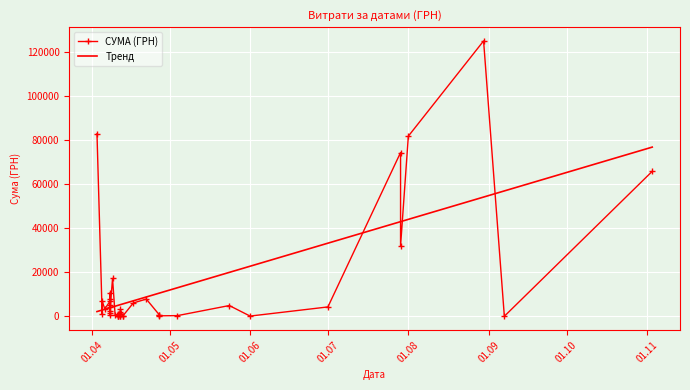

Is the value of СУМА (ГРН) at 35 greater than the value of Тренд at 9?

Yes